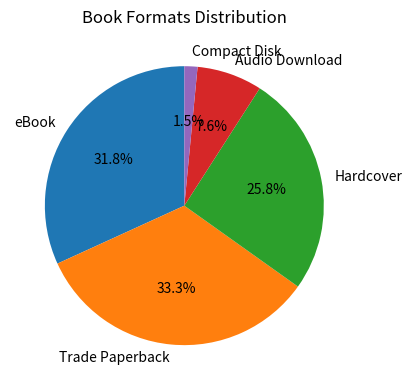

What is the ratio of the value at eBook to the value at Audio Download?

4.2